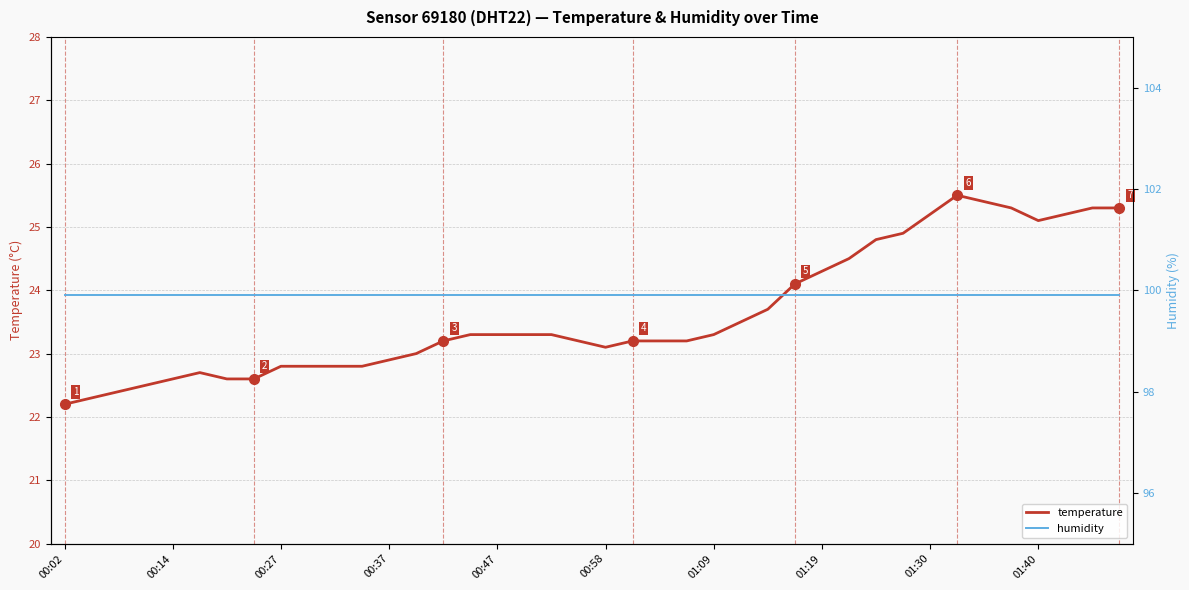

What is the maximum value for temperature?

25.5